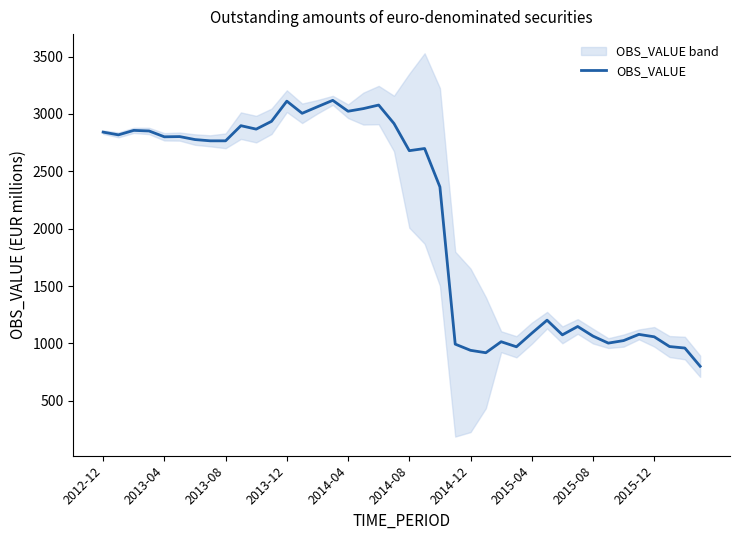

The value of OBS_VALUE at 2015-04 is 1553. True or false?

False